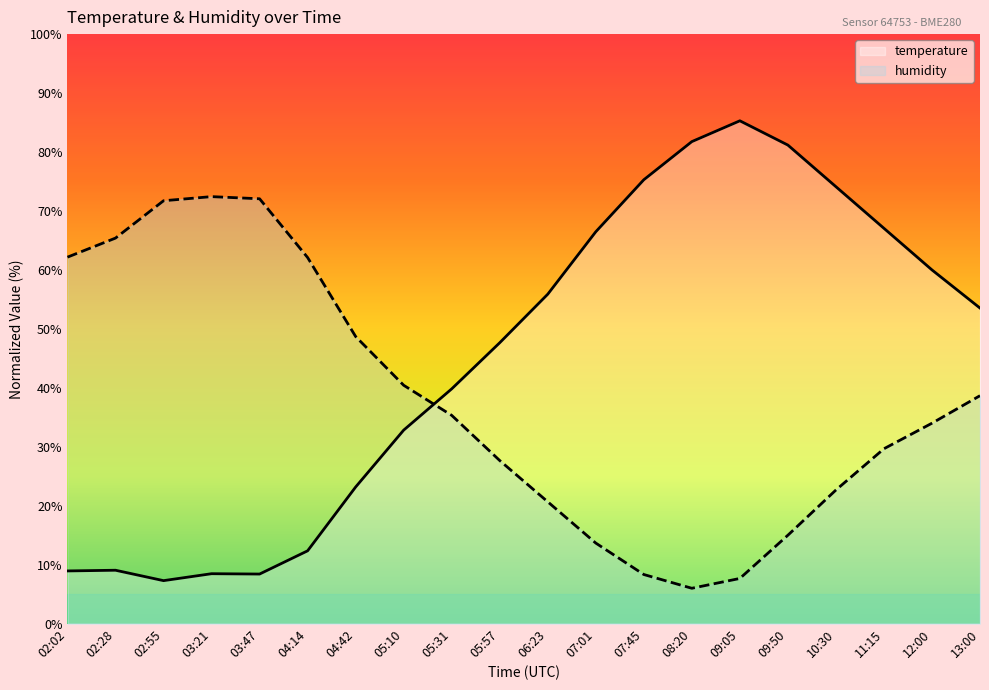

At which label does humidity first exceed 35?

02:02